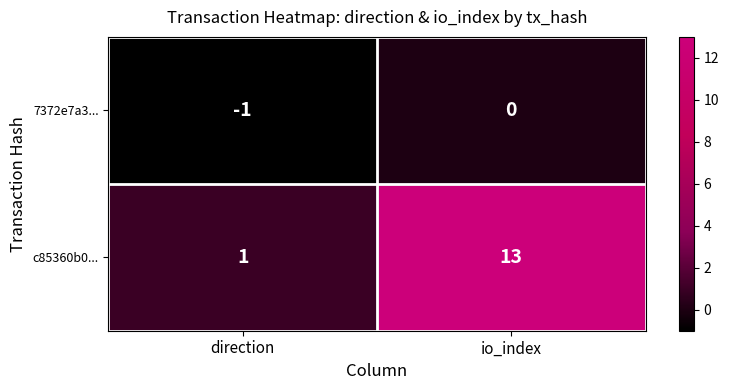

What is the total value across all series at io_index?

13